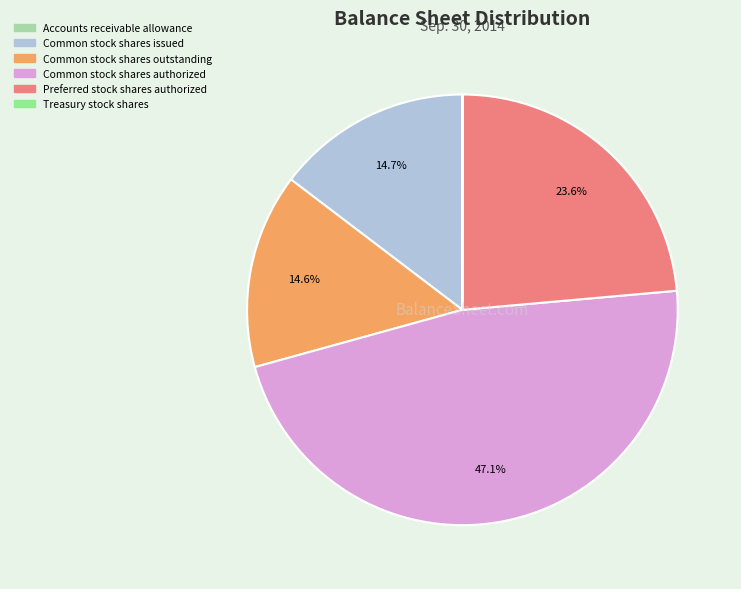

The Preferred stock shares authorized slice represents 30% of the pie. True or false?

False